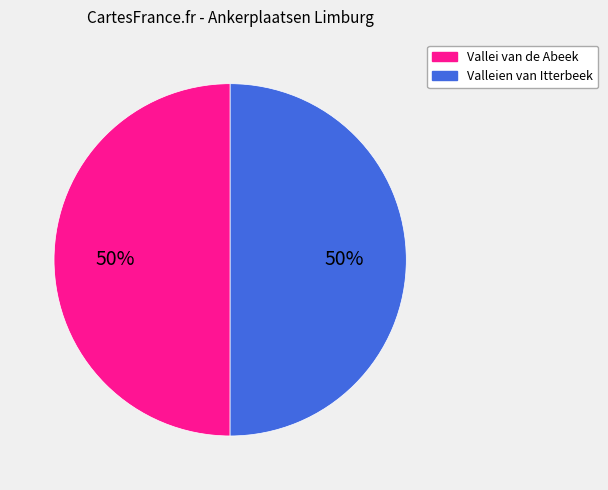

The Vallei van de Abeek slice represents 42% of the pie. True or false?

False